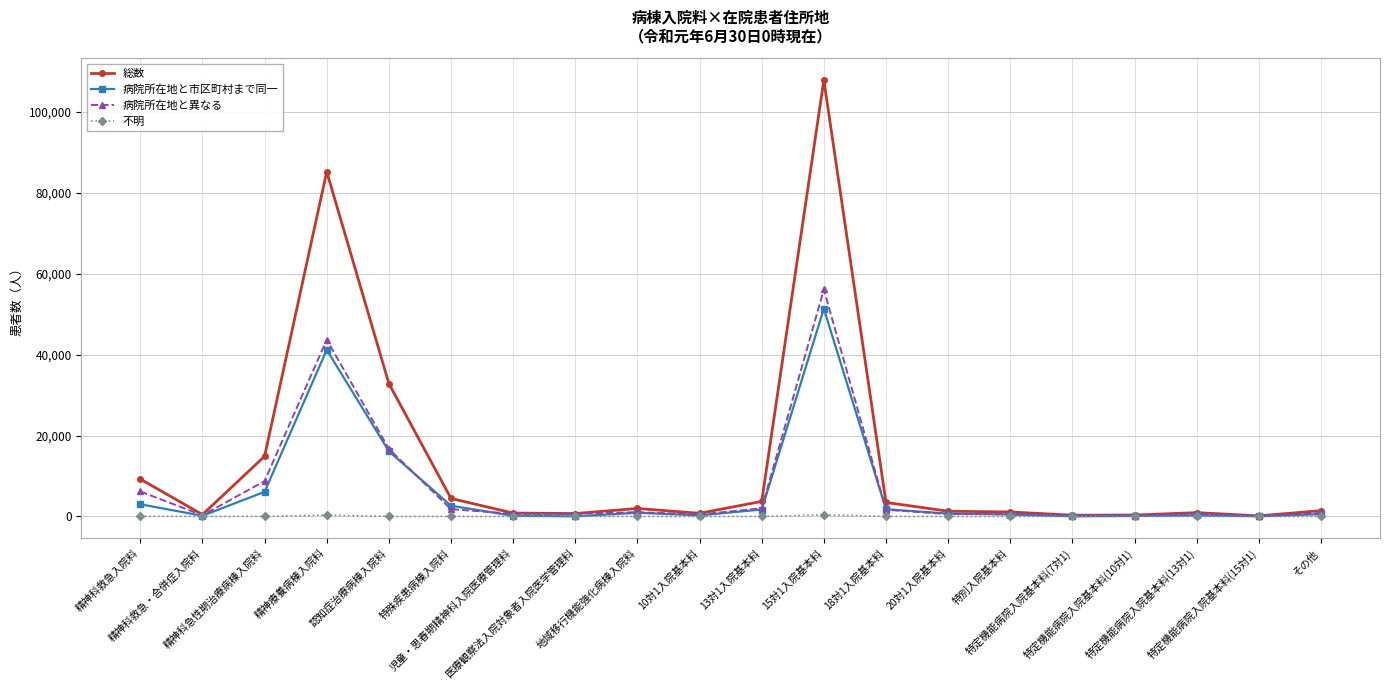

What is the average value of the 総数 series?

13605